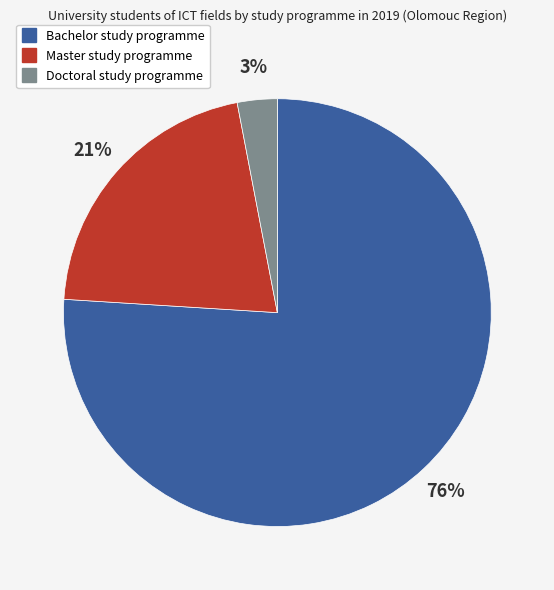

To the nearest percent, what percentage of the pie is Master study programme?

21%